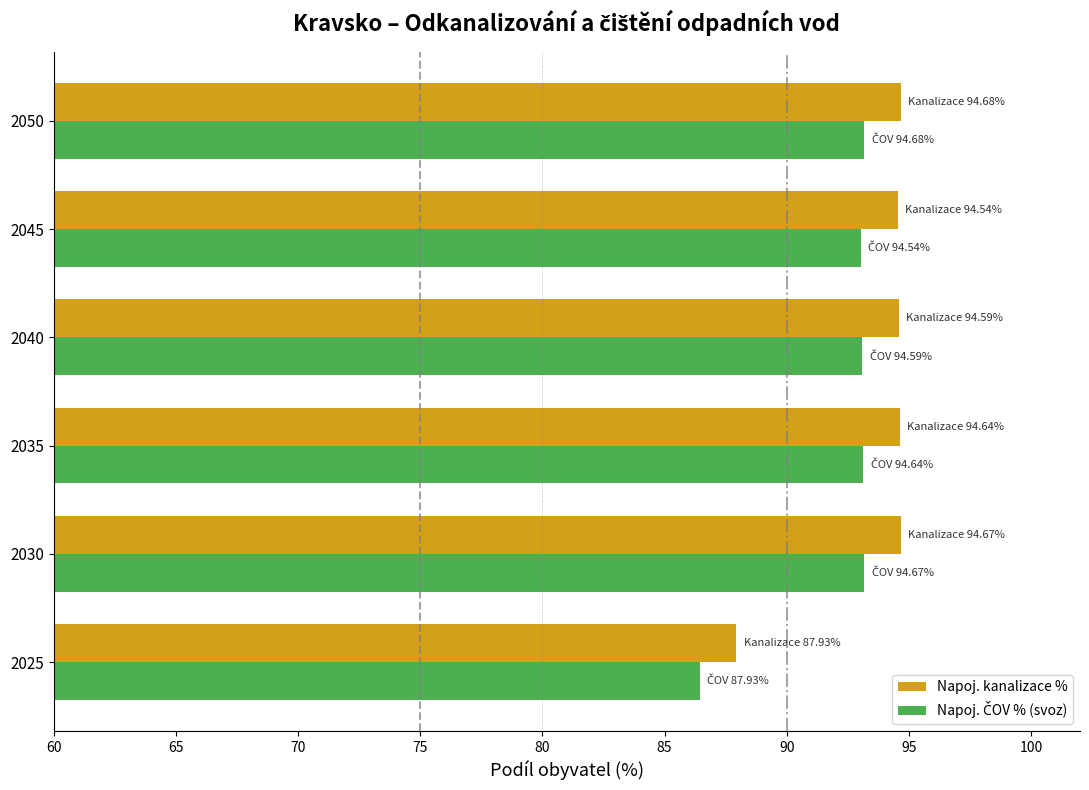

What is the sum of all Napoj. kanalizace % values?

561.0